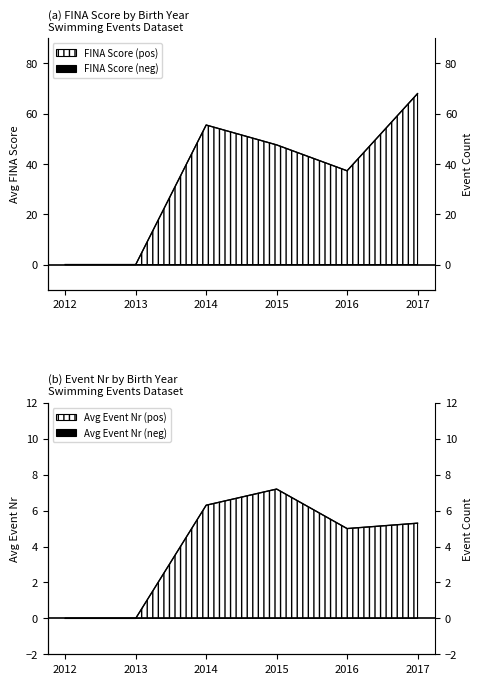

What is the sum of the FINA values at 2016 and 2012?

37.3